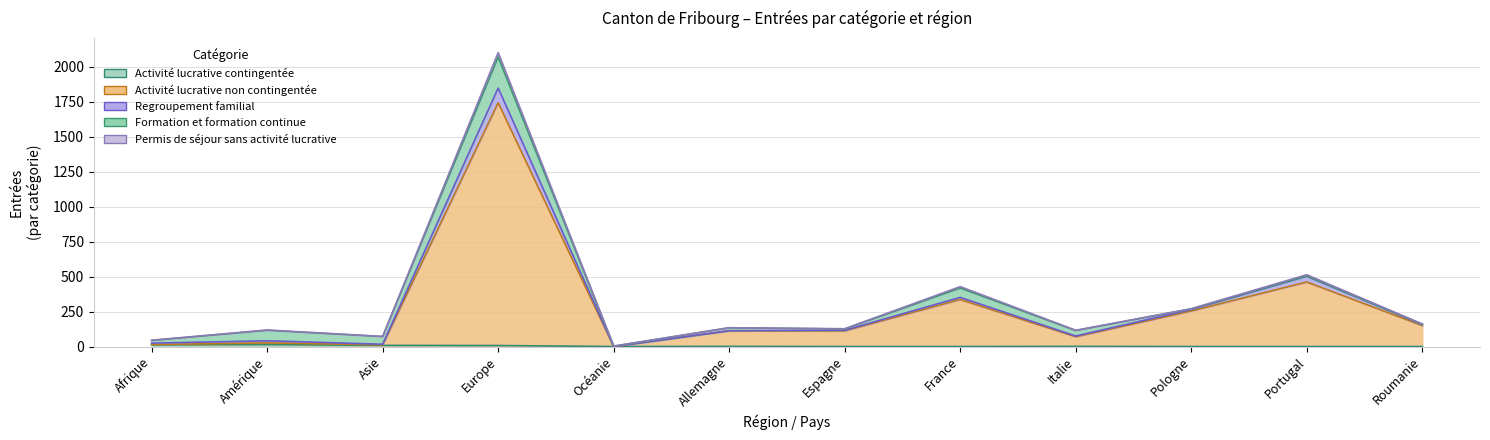

Which label corresponds to the largest value in the chart?

Europe